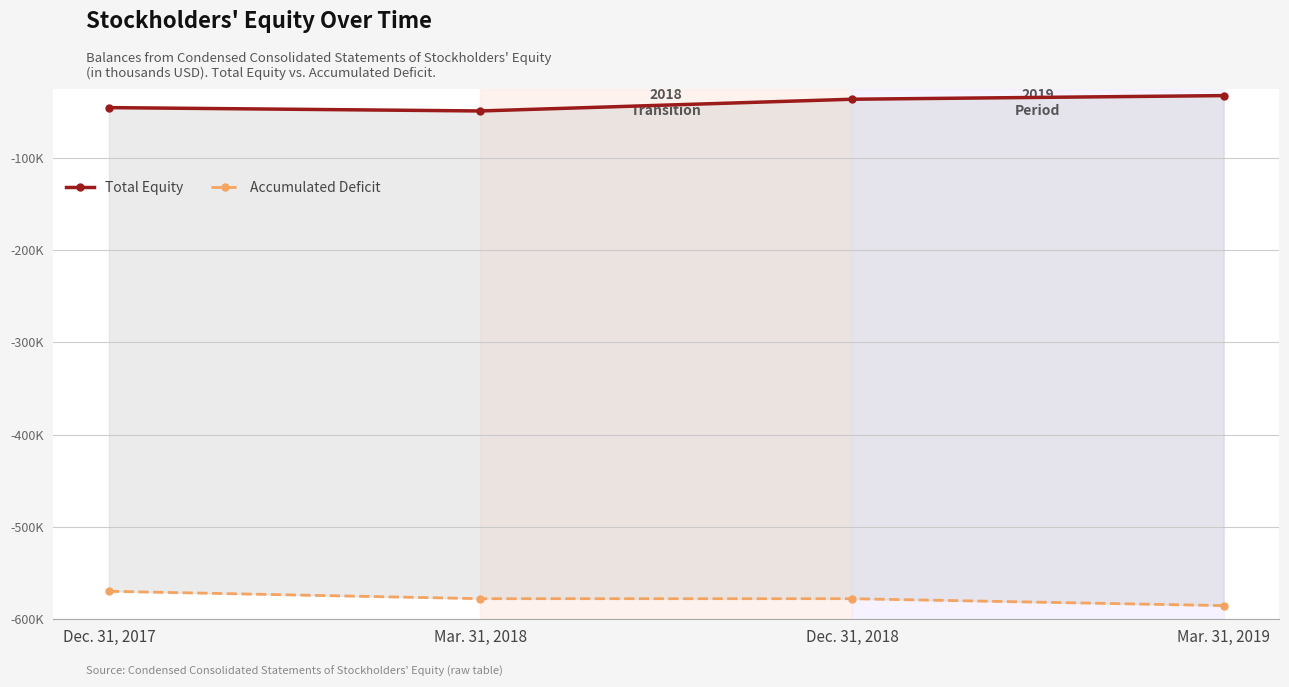

At which category does the chart reach its minimum across all series?

Mar. 31, 2019